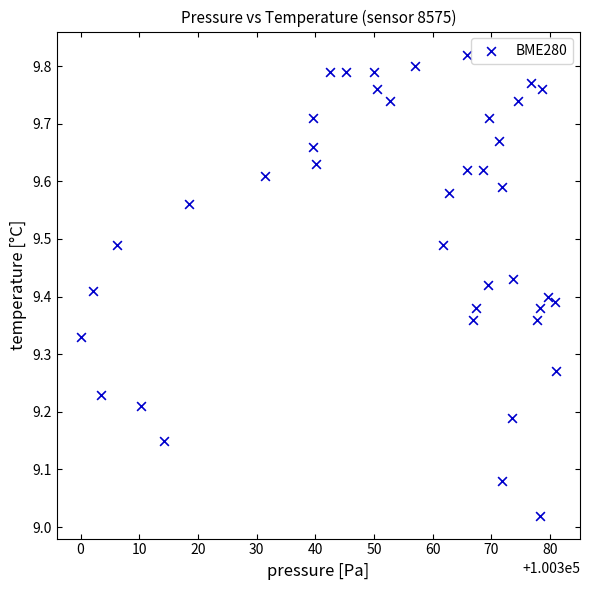

What is the range of X values (max minus min)?

81.1